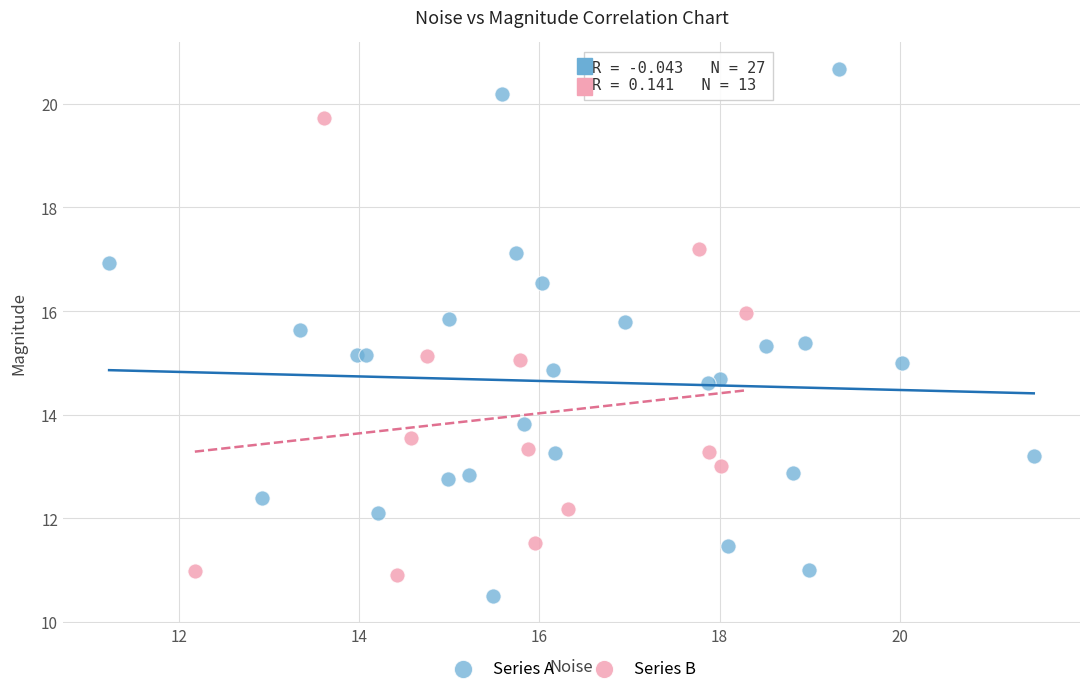

Which series reaches the minimum Y coordinate?

Series A